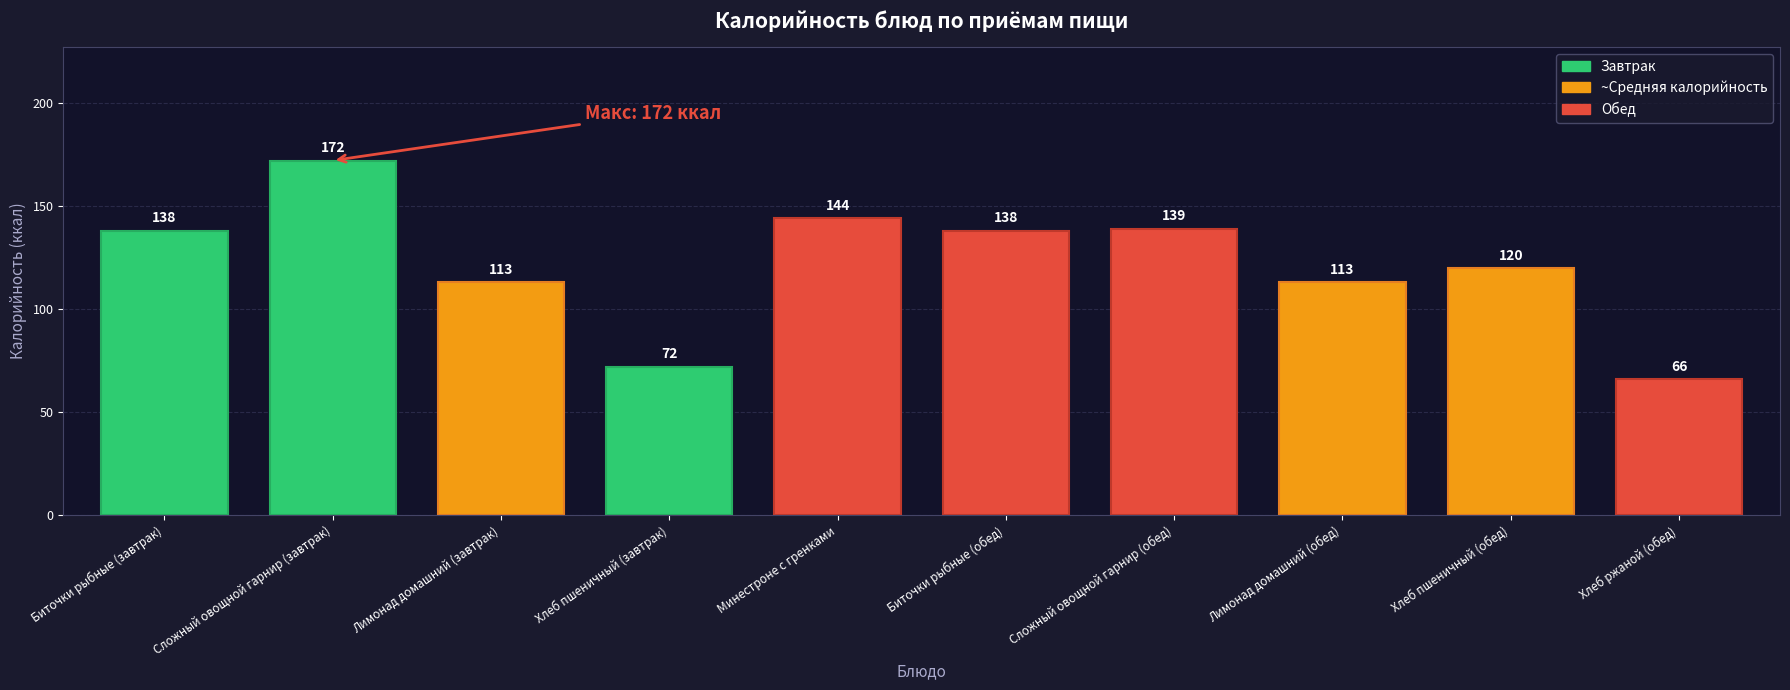

Read the value at Хлеб пшеничный (обед).

120